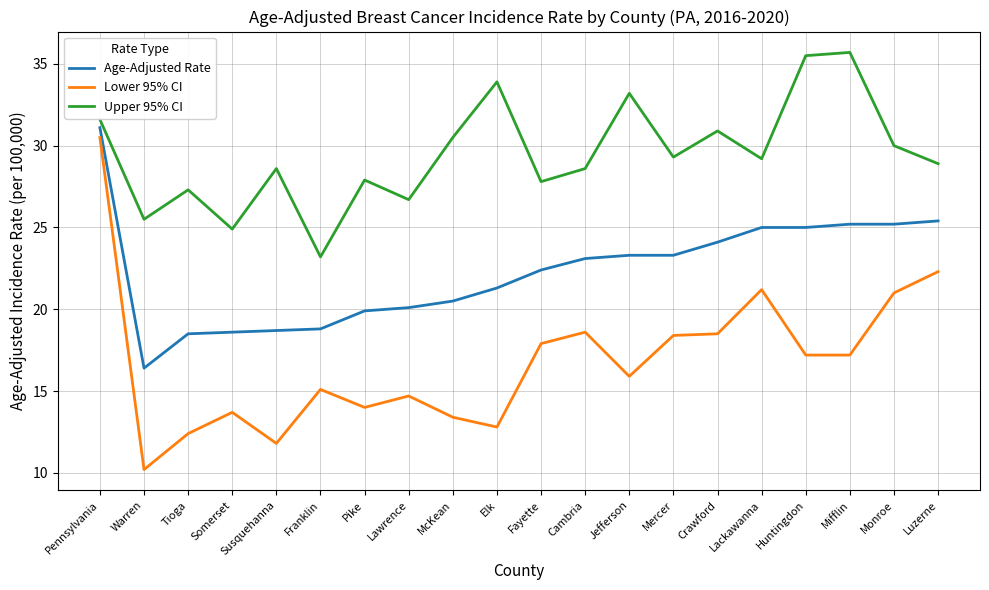

Which series has the widest spread of values?

Lower 95% CI